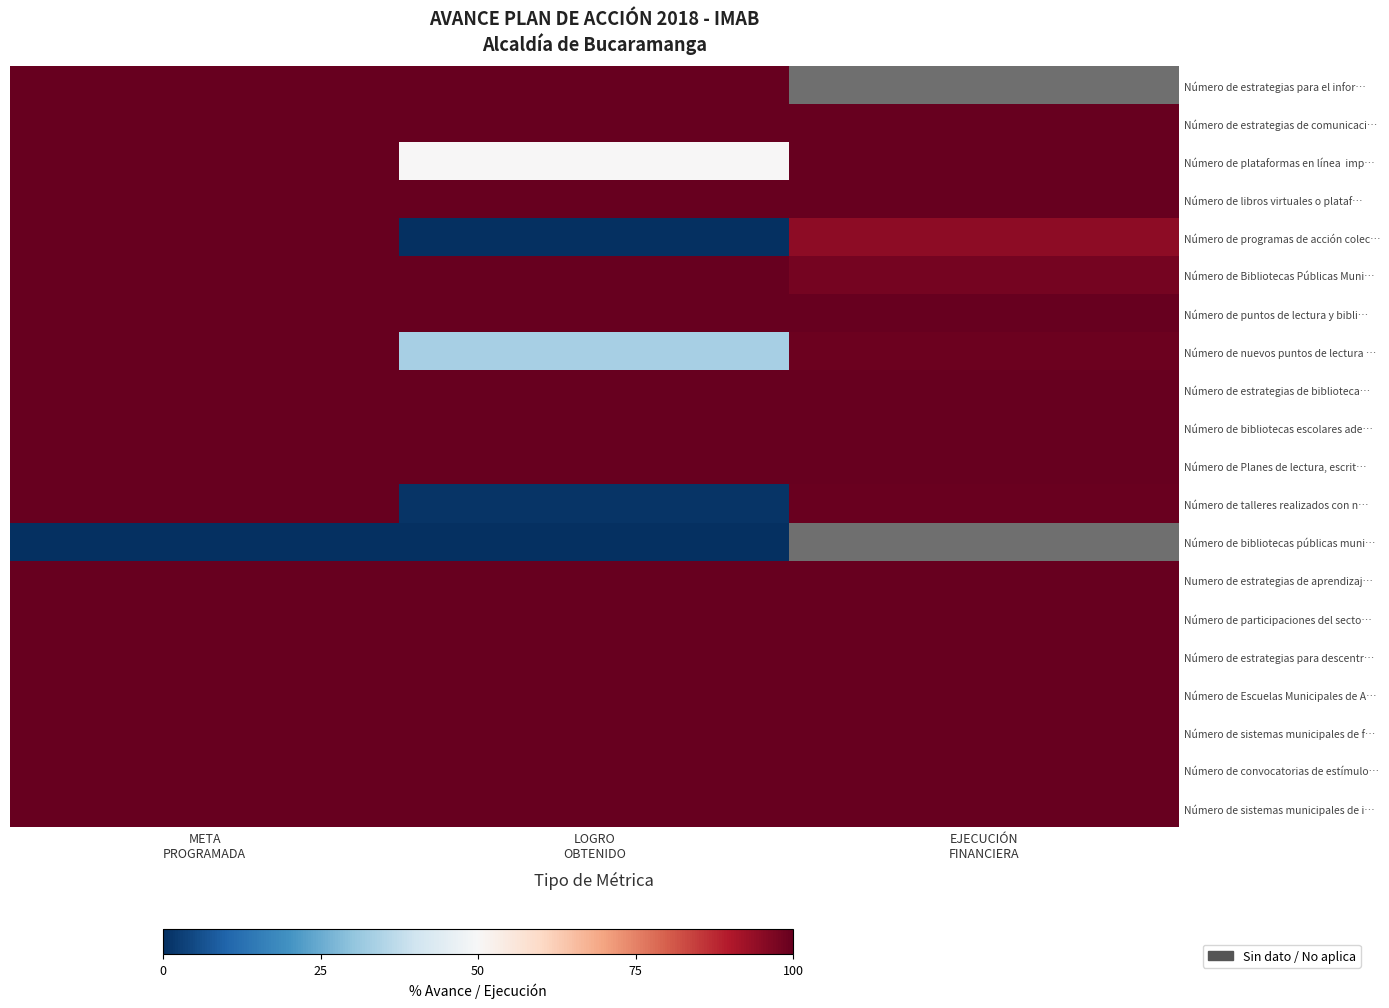

Count the number of categories in the chart.

3